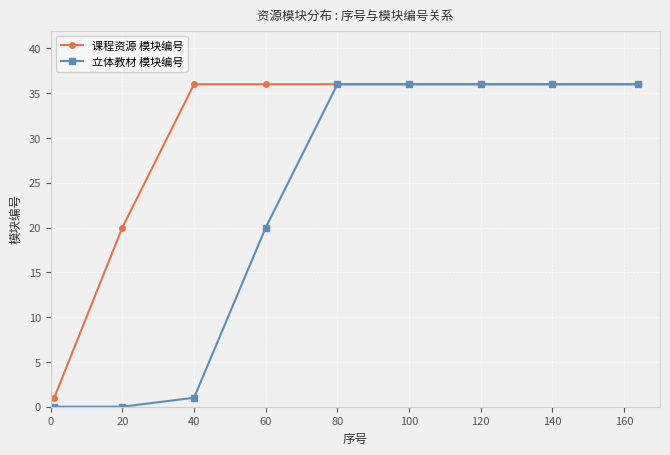

Which series has the widest spread of values?

立体教材 模块编号